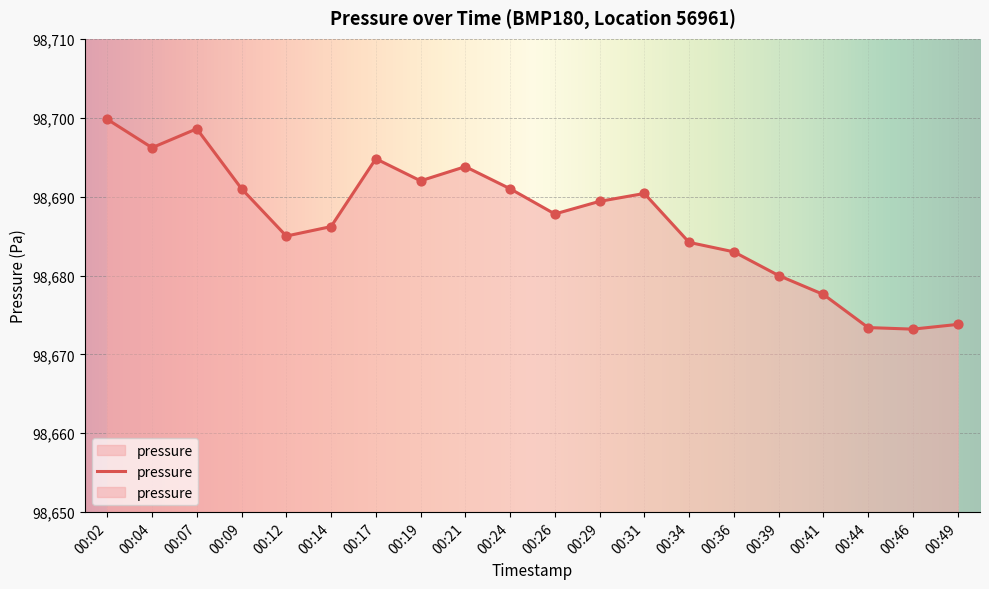

Approximately how many times larger is the value at 00:29 compared to 00:49?

1.0